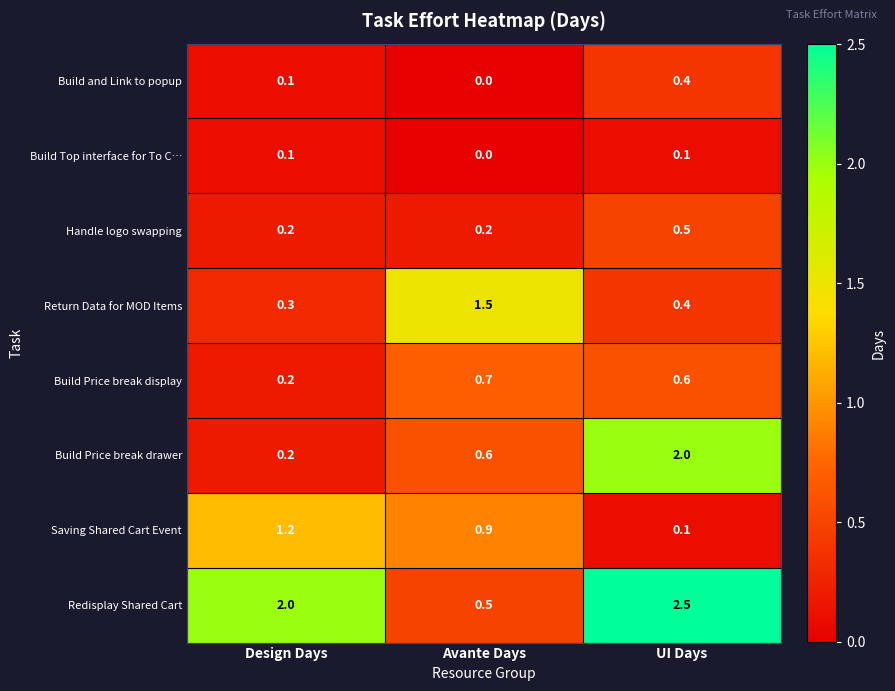

Which series has the largest total across all categories?

Redisplay Shared Cart